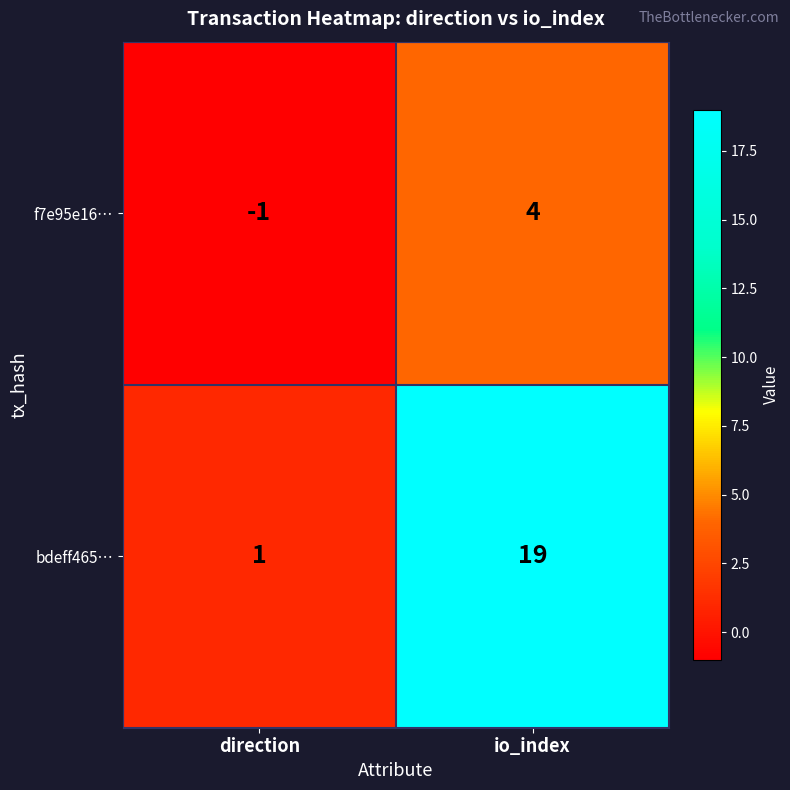

Reading left to right, list all the values displayed in this chart.

f7e95e16…: direction=-1	io_index=4
bdeff465…: direction=1	io_index=19